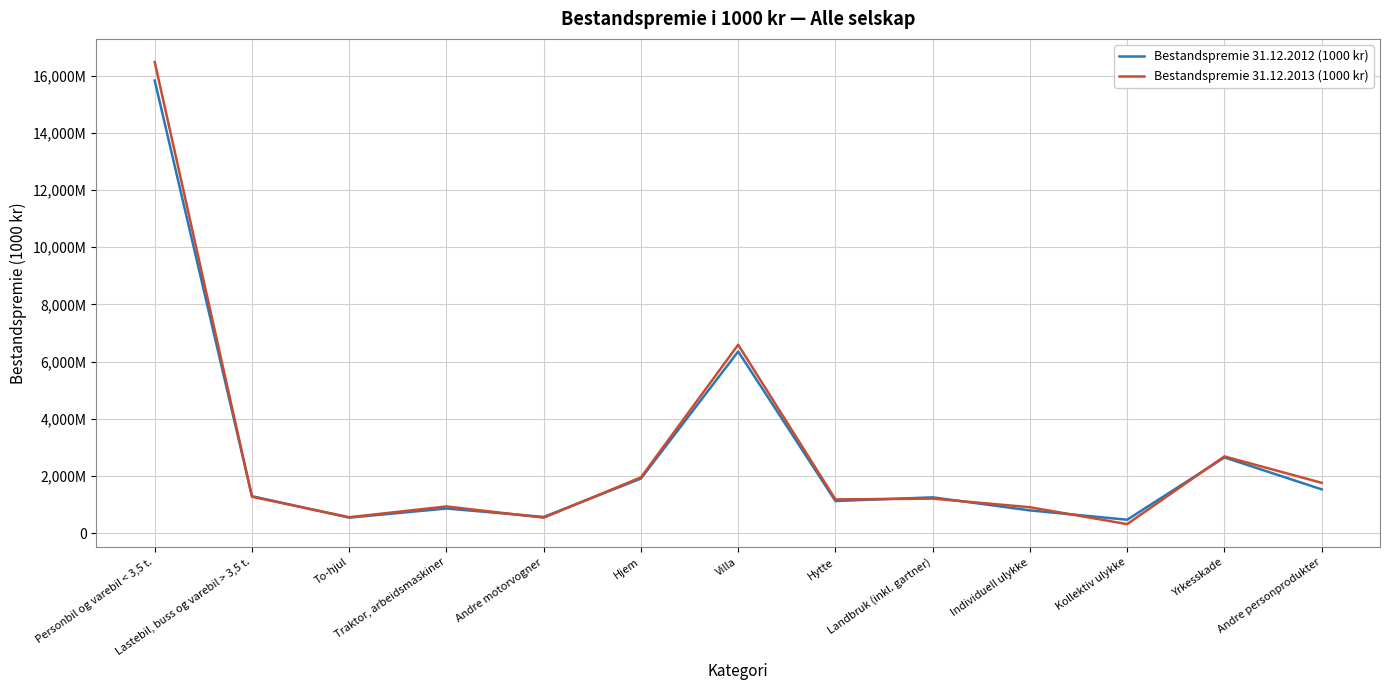

Where do Bestandspremie 31.12.2013 (1000 kr) and Bestandspremie 31.12.2012 (1000 kr) first cross each other?

Personbil og varebil < 3,5 t. and Lastebil, buss og varebil > 3,5 t.